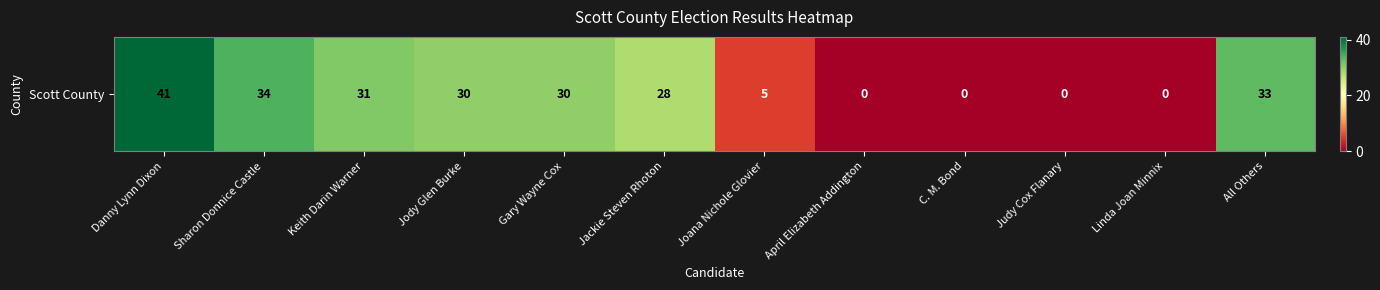

List the labels in order of value, largest first.

Danny Lynn Dixon, Sharon Donnice Castle, All Others, Keith Darin Warner, Jody Glen Burke, Gary Wayne Cox, Jackie Steven Rhoton, Joana Nichole Glovier, April Elizabeth Addington, C. M. Bond, Judy Cox Flanary, Linda Joan Minnix